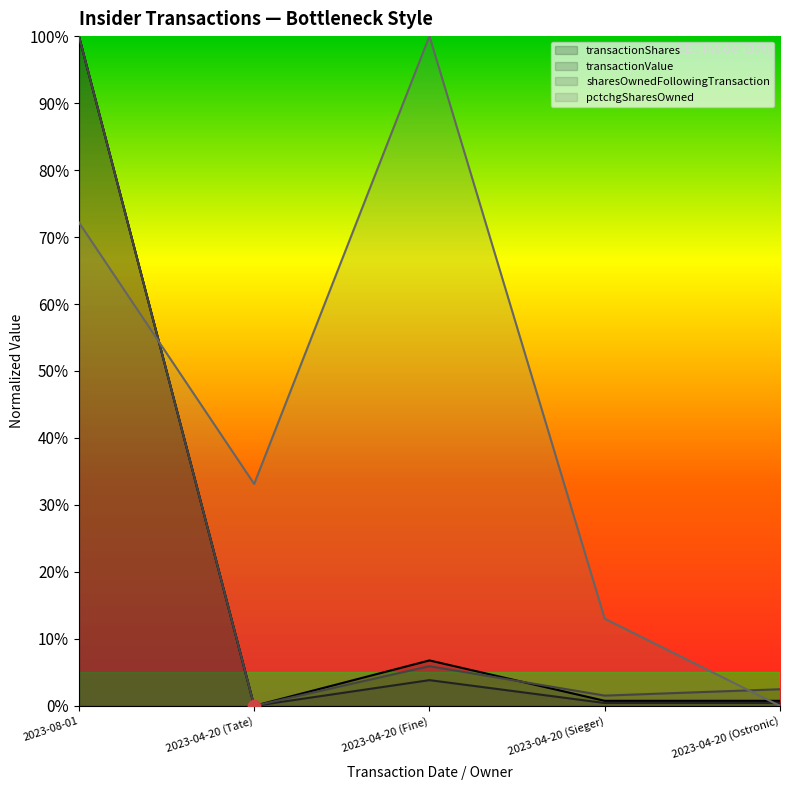

What are all the series names shown in the legend?

transactionShares, transactionValue, sharesOwnedFollowingTransaction, pctchgSharesOwned